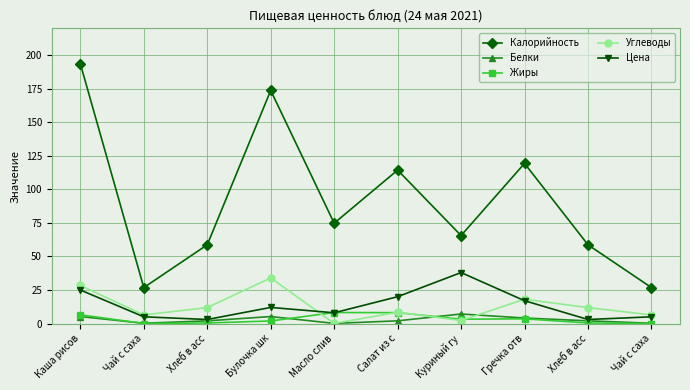

At which category does Цена reach its first local valley?

Хлеб в асс